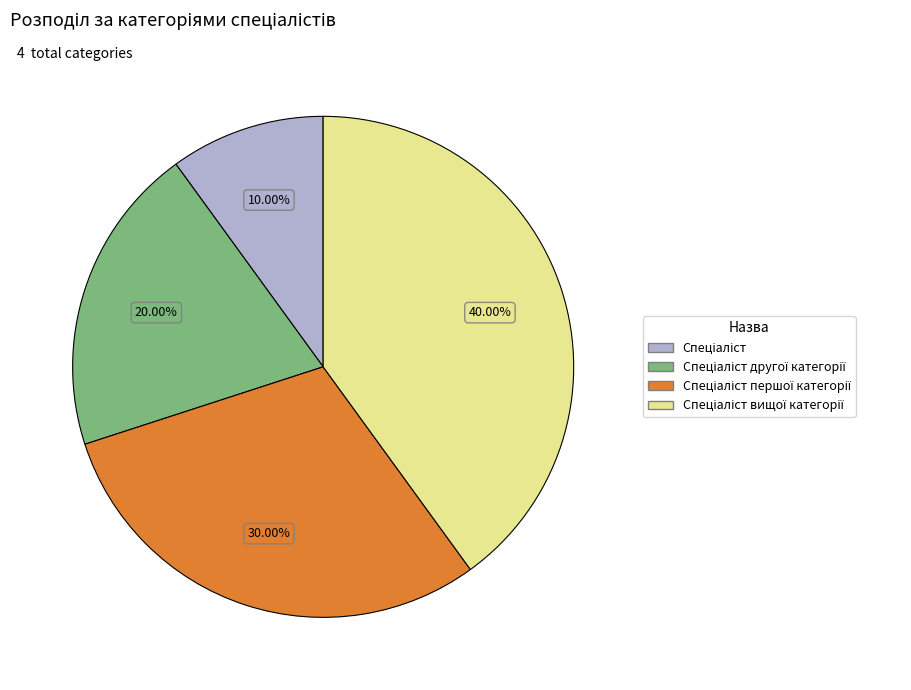

Is there a majority slice in this chart?

No